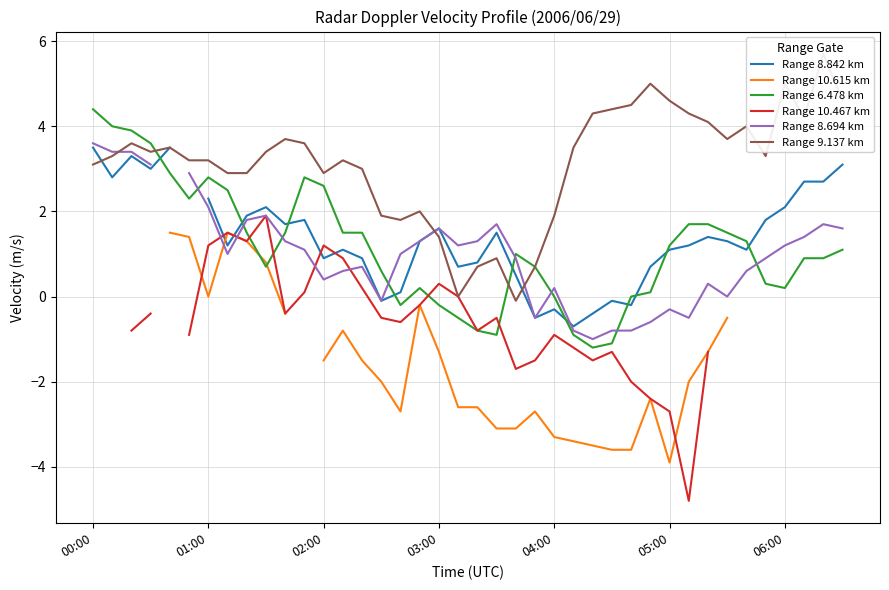

The Range 6.478 km series shows 2.6 at 02:00. True or false?

True